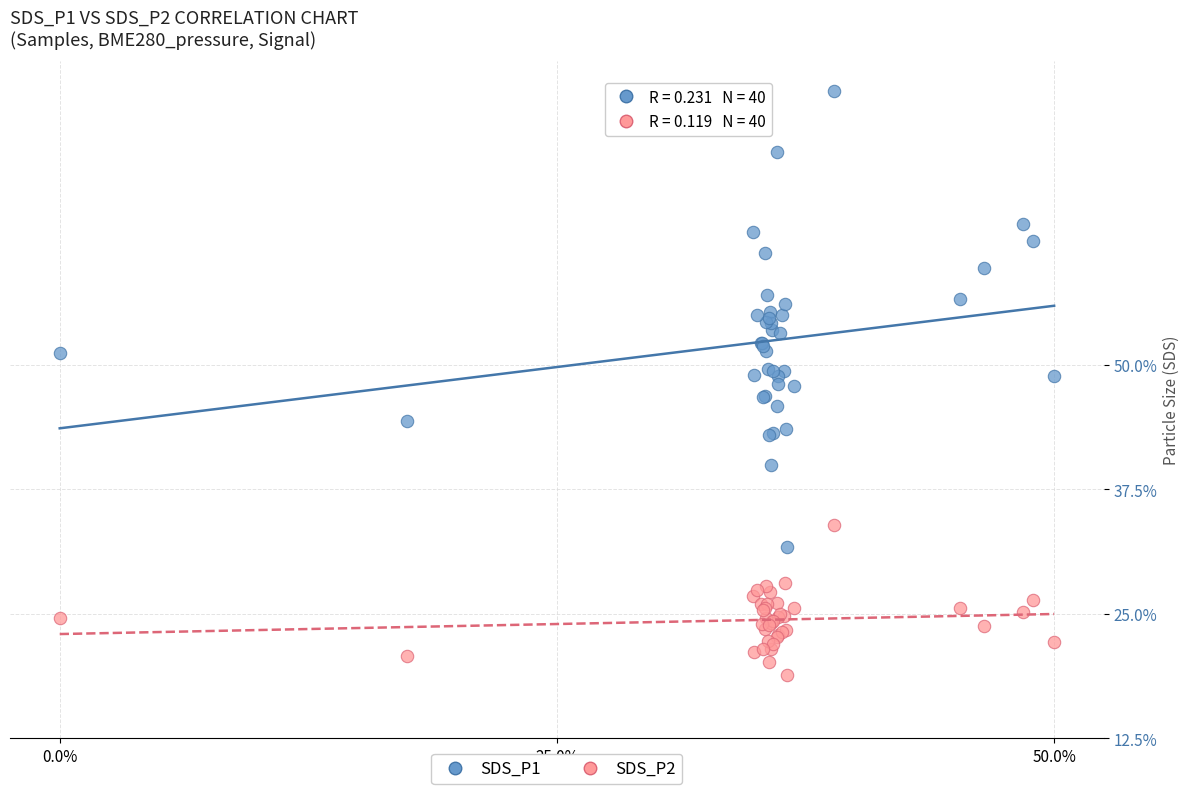

What are all the series names shown in the legend?

SDS_P1, SDS_P2